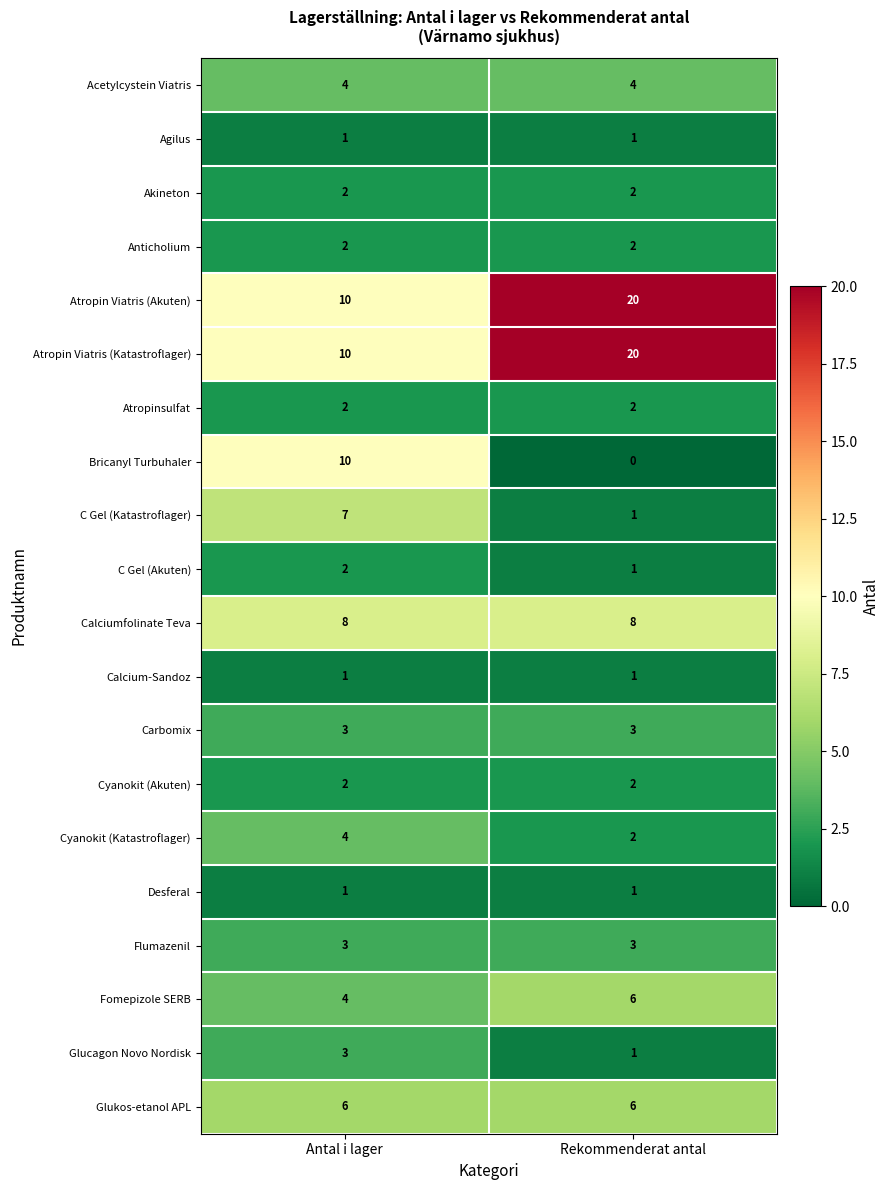

What is the difference between the highest and lowest values at Rekommenderat antal?

20